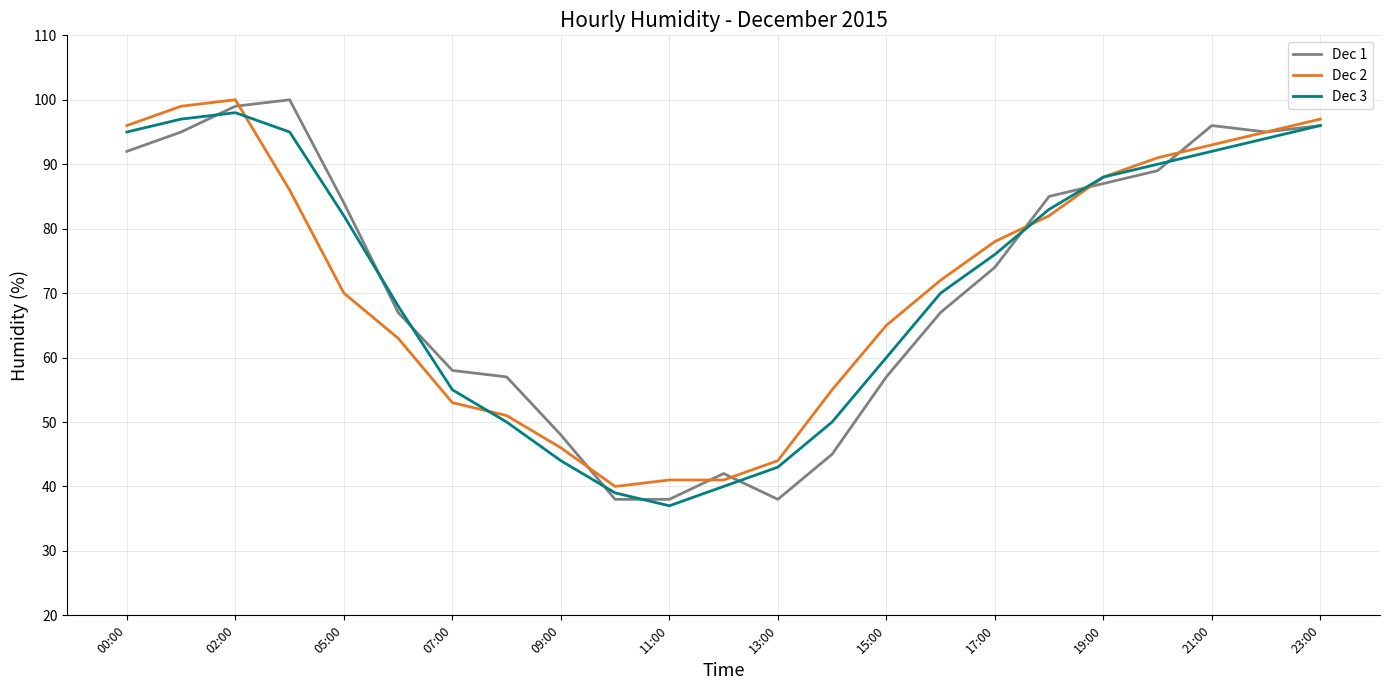

What is the maximum value for Dec 3?

98